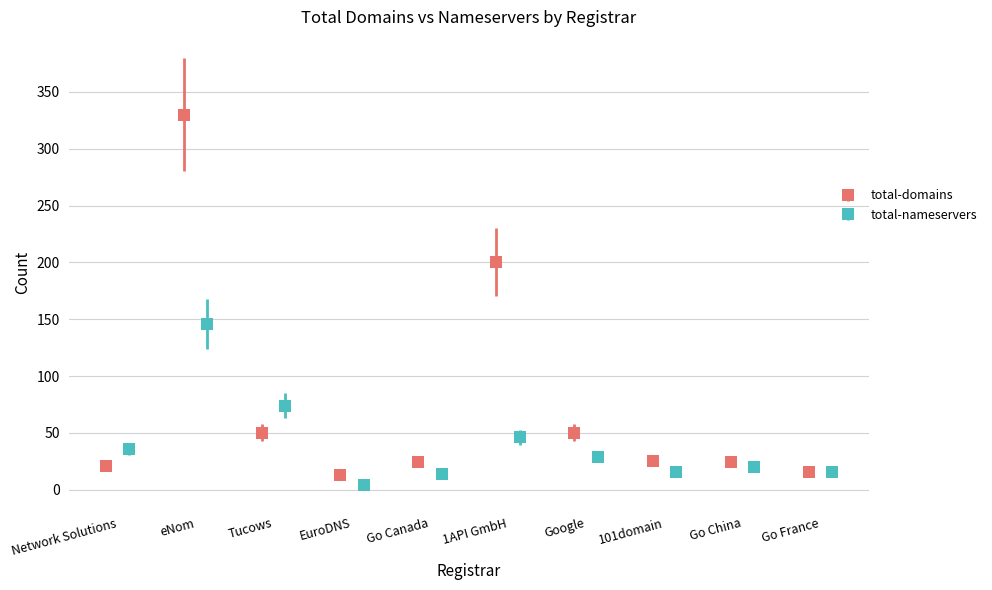

True or false: total-domains has more than 1 interior local peaks.

True